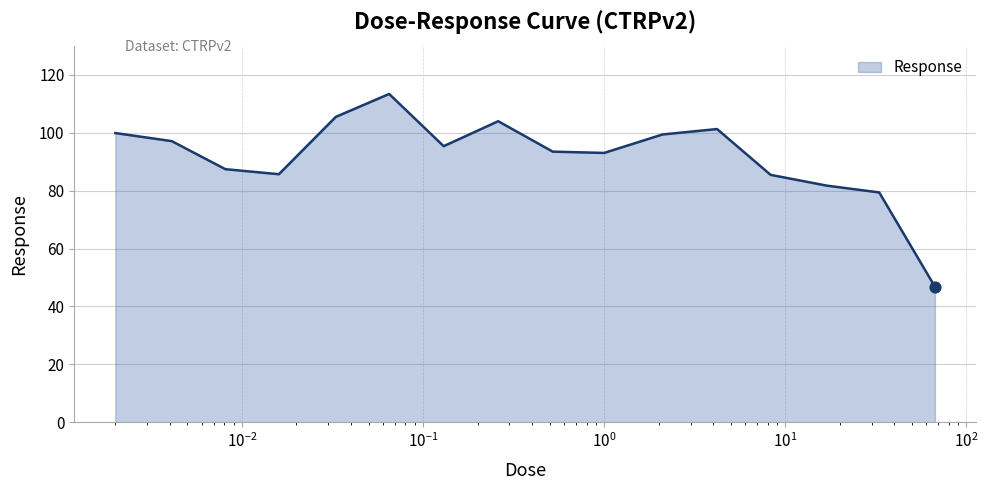

What is the difference between the maximum and minimum values?

66.5